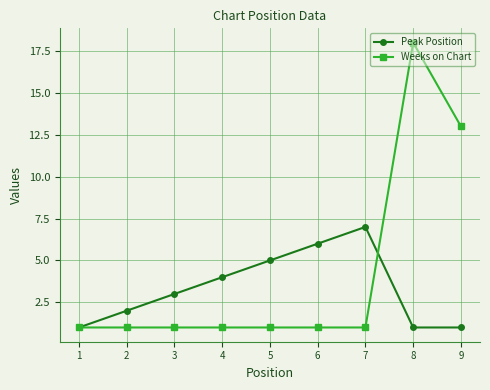

What is the lowest value of the Weeks on Chart series?

1